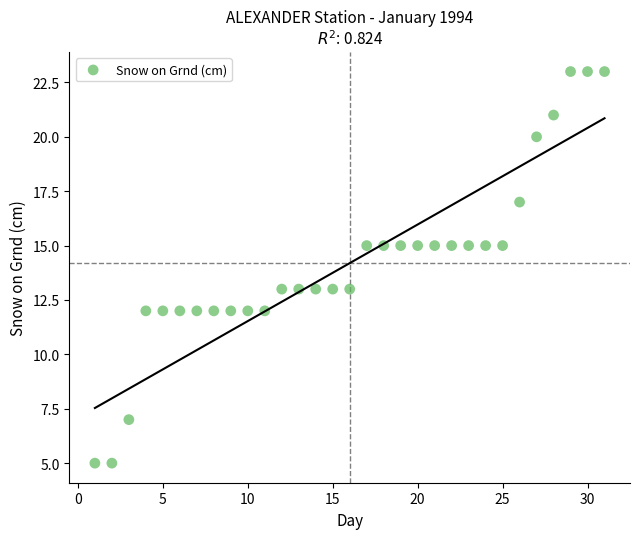

What is the range of X values (max minus min)?

30